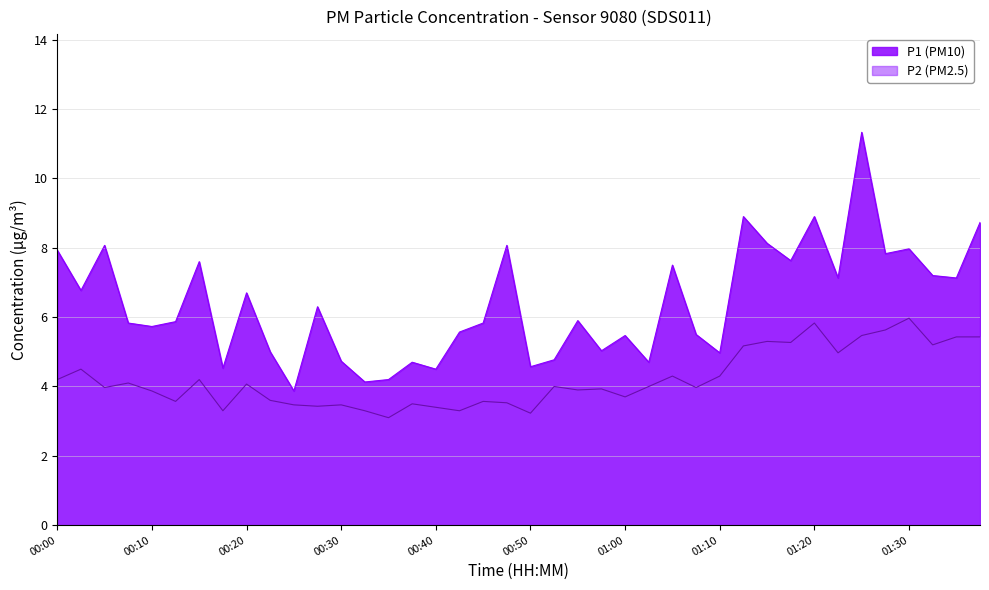

At how many categories does at least one series exceed 5?

28